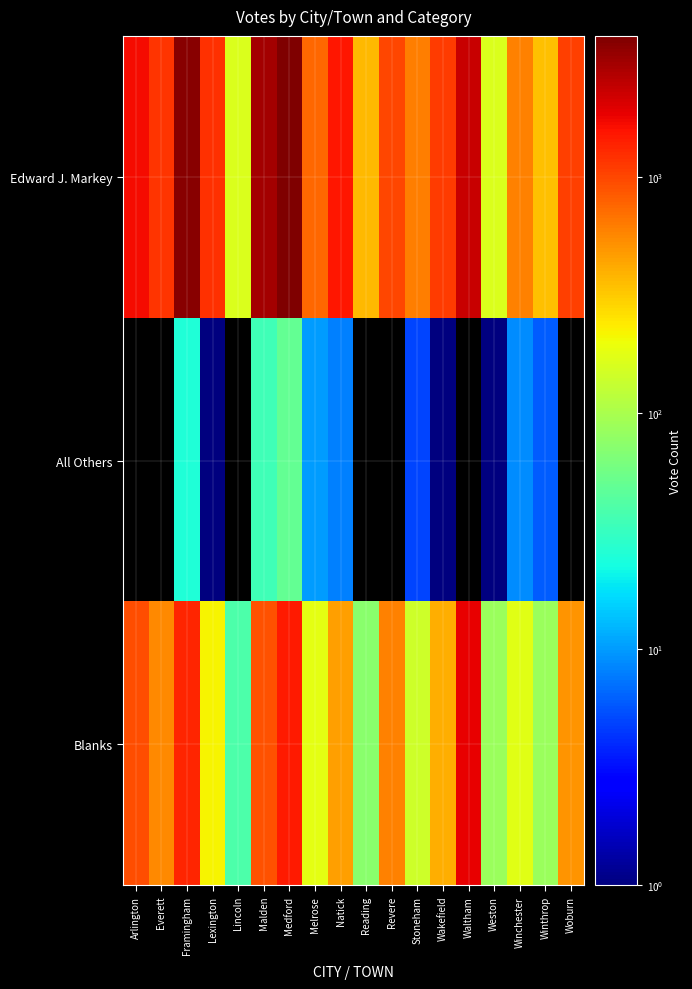

Count the number of categories in the chart.

18